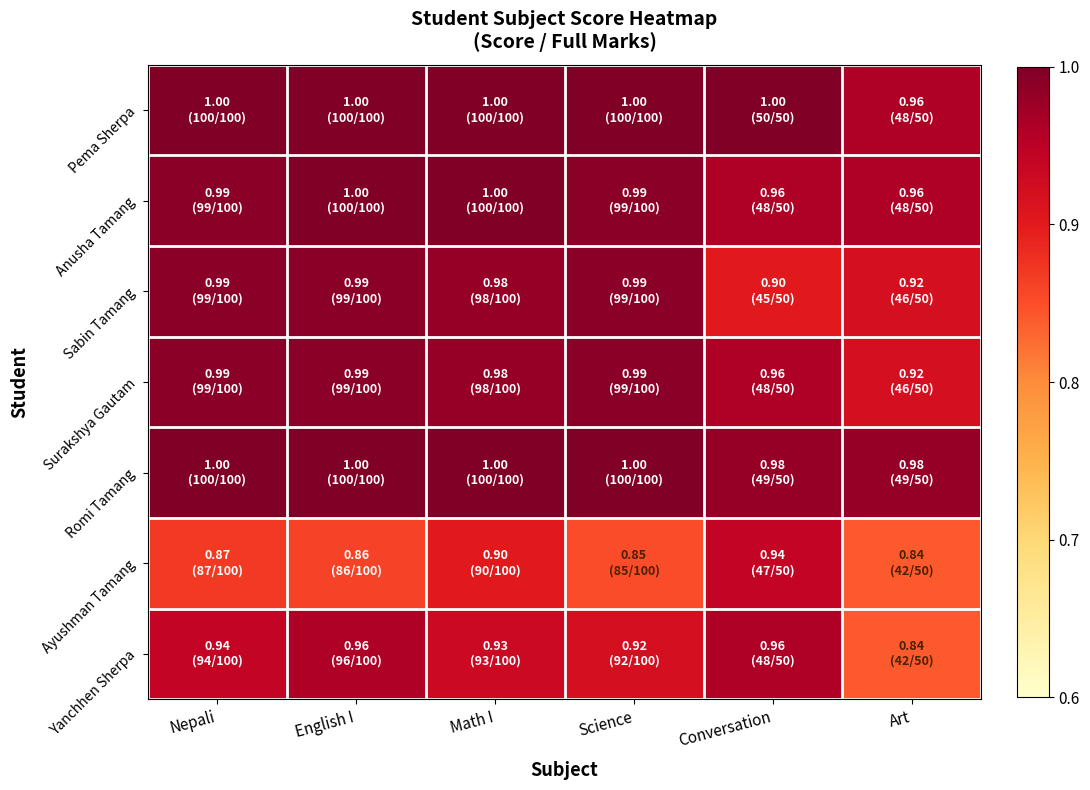

What is the smallest value displayed?

0.8